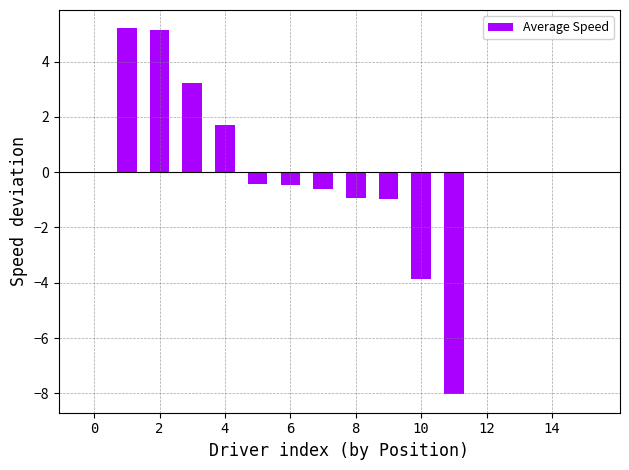

What is the label of the 11th bar from the left?

10